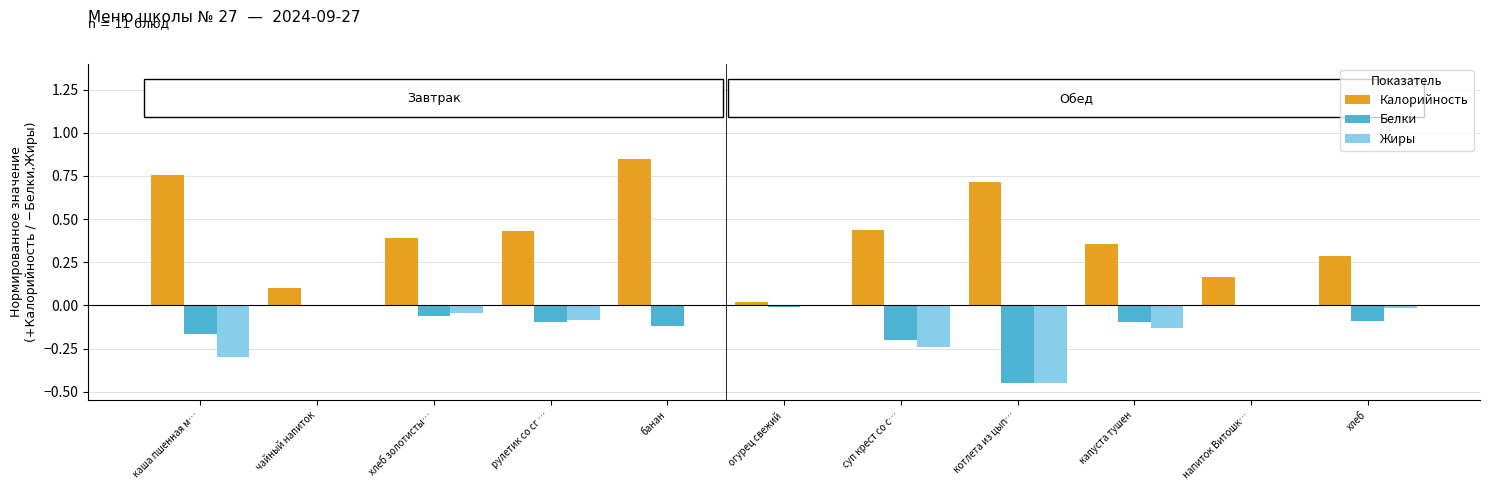

What is the sum of all Белки values?

-1.3